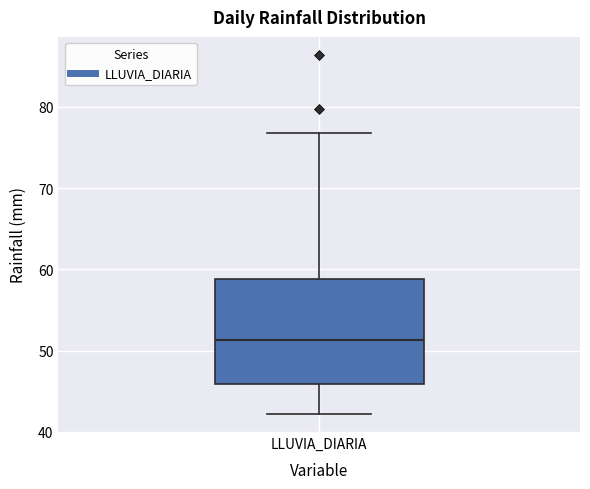

Transcribe this box plot: give where the median line is, the range the box spans, and where the two whiskers end, as read against the y-axis. The values are not printed on the chart, so give them approximately, as read against the axis.

median 51, box 46 to 59, whiskers 42 to 77